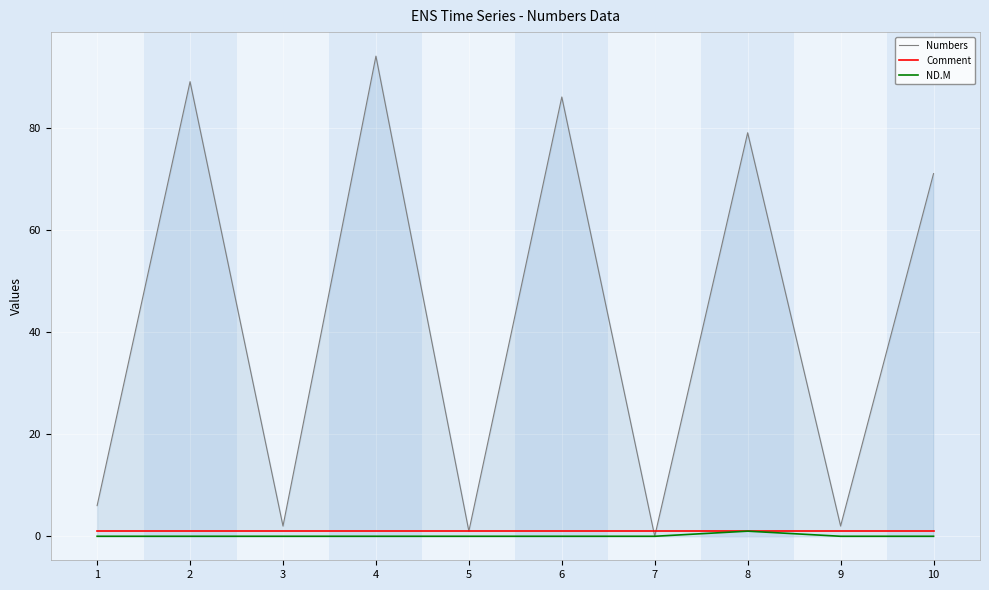

Which category has the lowest value in the Numbers series?

7